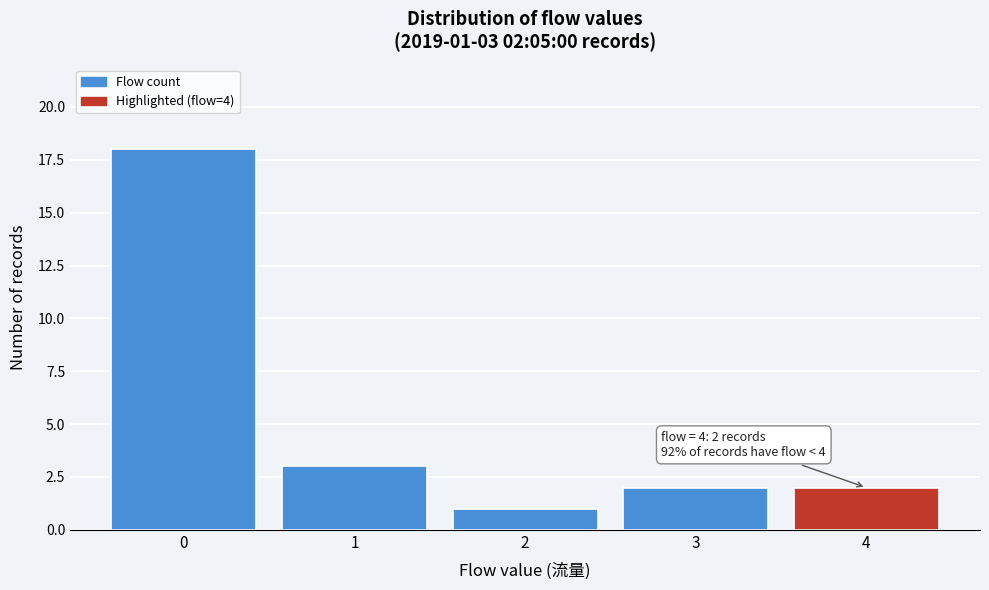

Which range on the x-axis has the tallest bar?

-0.5 to 0.5